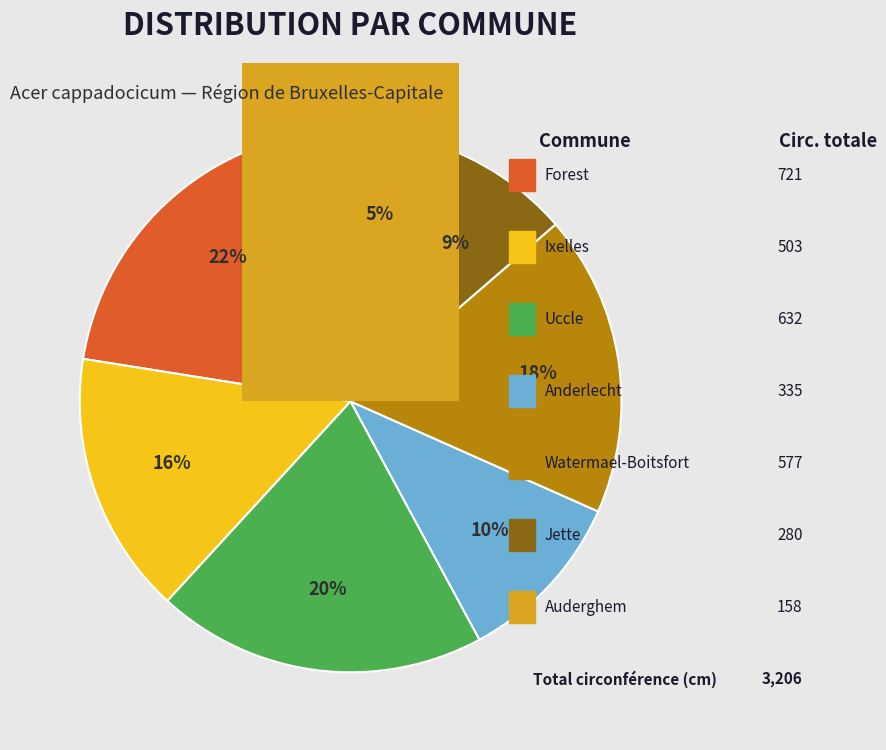

Does Jette (Jecta) represent more than half of the total?

No